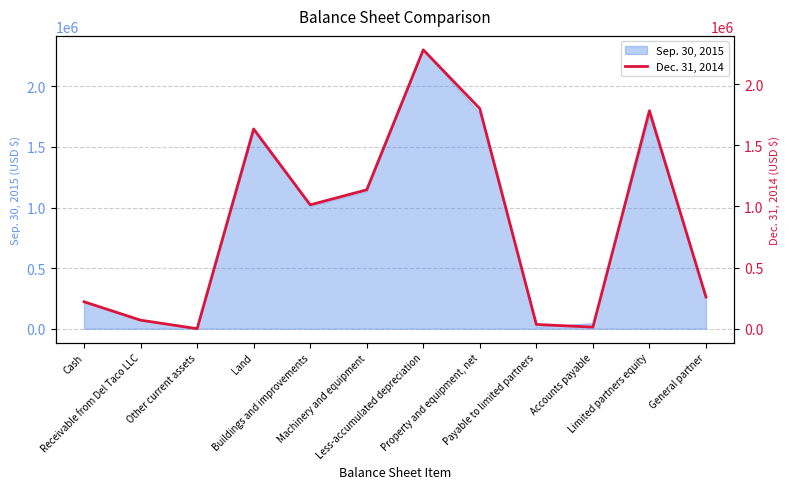

Is it true that the value at Machinery and equipment is 479973?

False